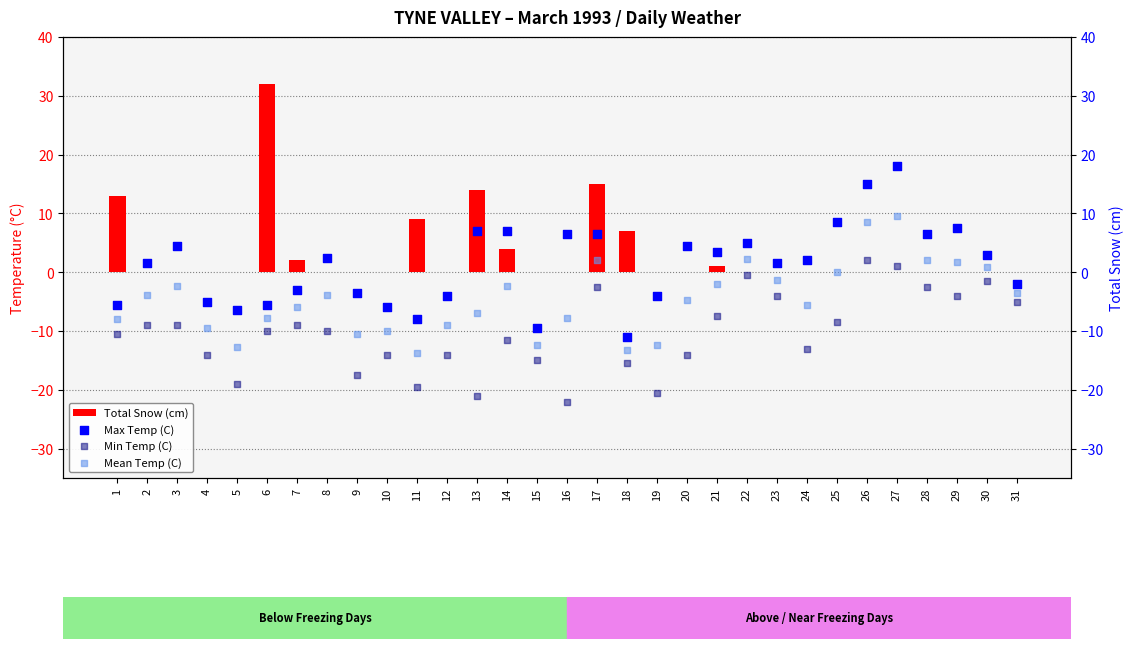

Which series has the largest total across all categories?

Total Snow (cm)